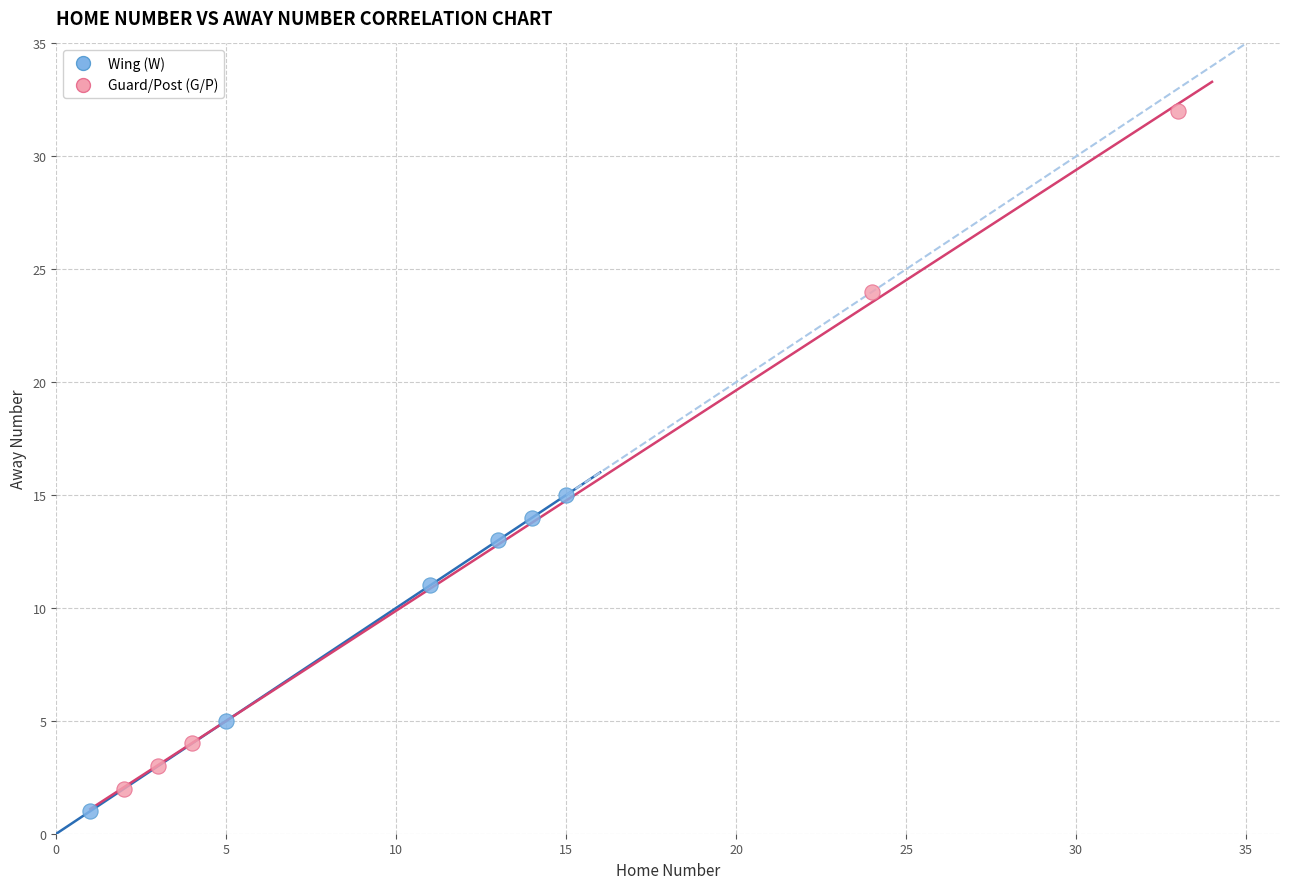

Which series contains the highest Y value?

Guard/Post (G/P)